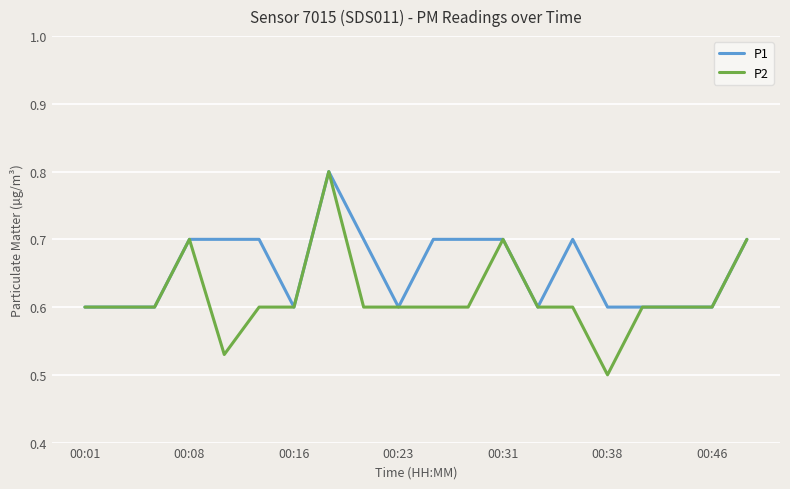

What is the highest value of the P2 series?

0.8